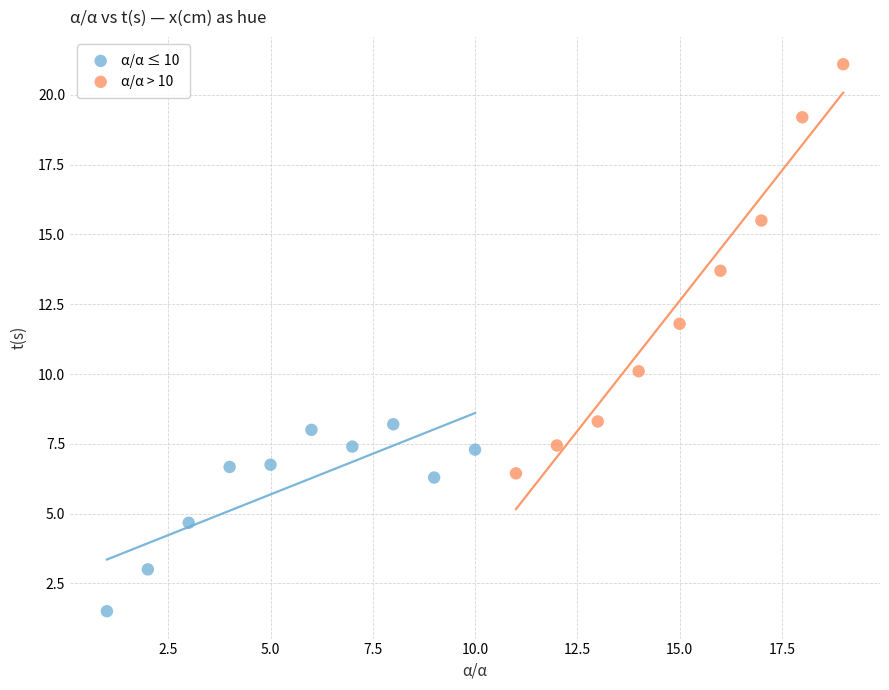

Which series has the widest spread of Y values?

α/α > 10